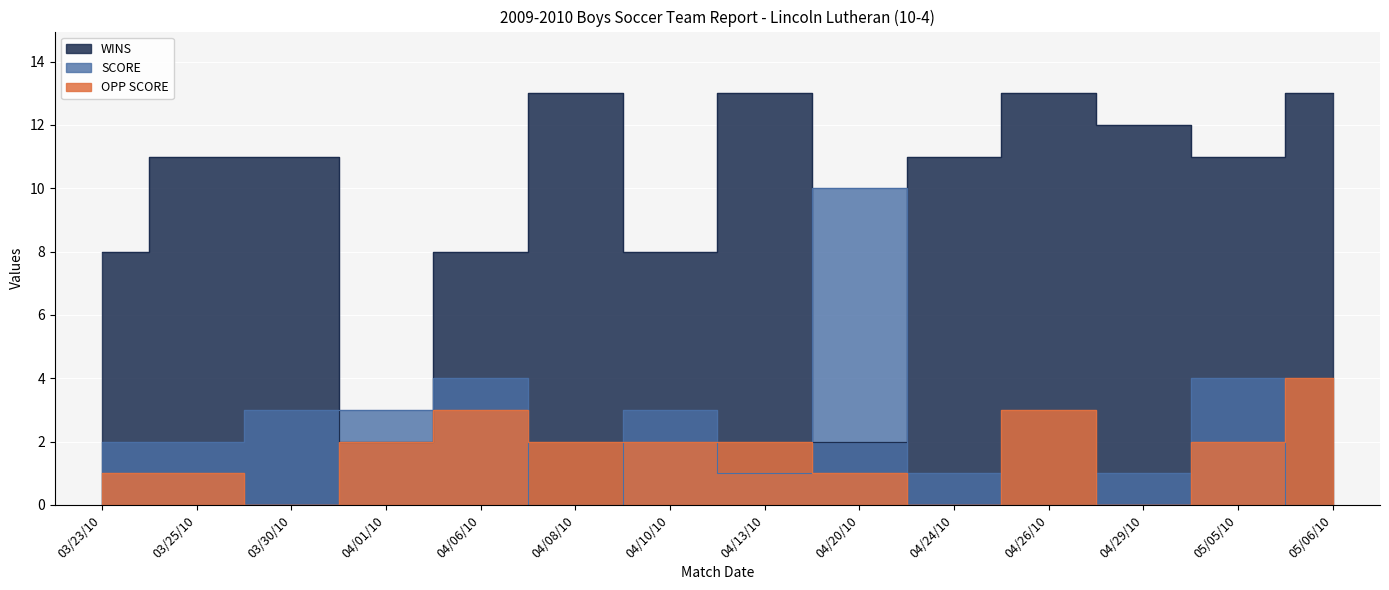

Is the value of WINS at 05/06/10 greater than the value of SCORE at 03/25/10?

Yes